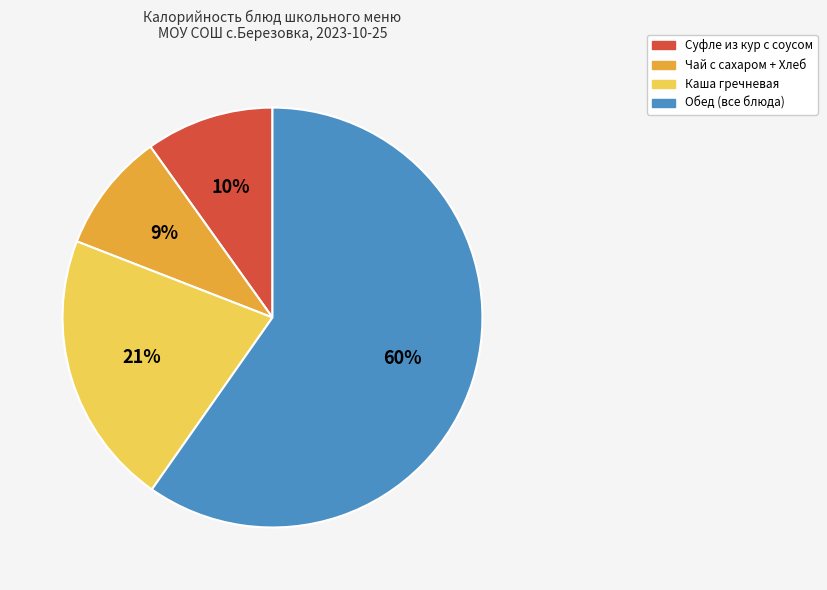

Combined, do Суфле из кур с соусом and Каша гречневая account for over 50%?

No